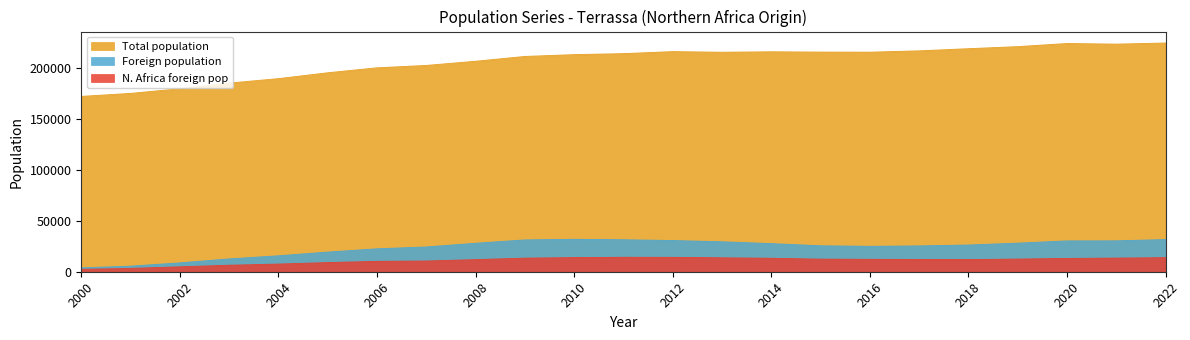

Which series has the largest total across all categories?

Total population